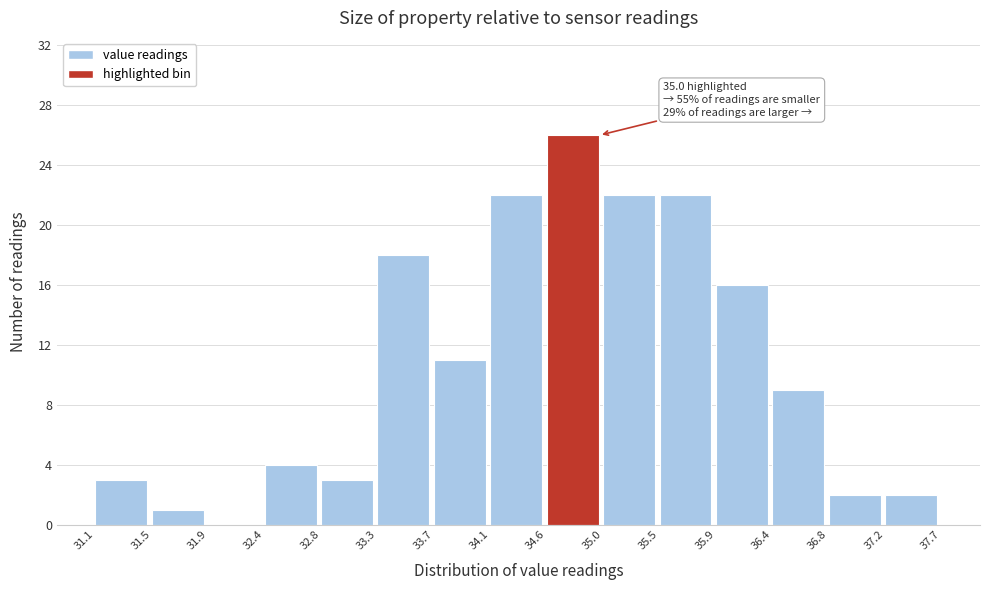

Over which range of the x-axis is the bar tallest?

34.6 to 35.0